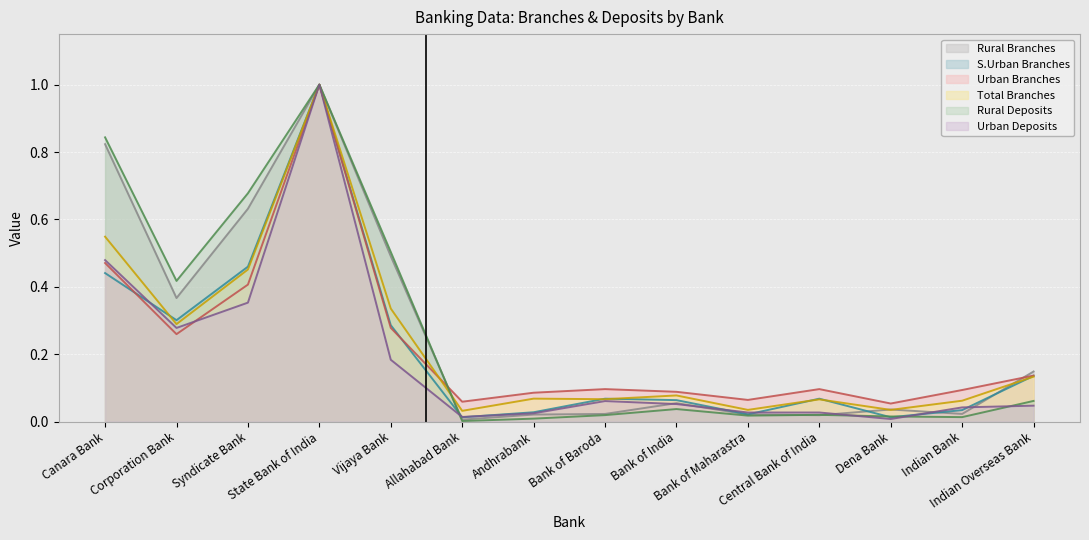

What value does the Rural Branches series have at Indian Overseas Bank?

0.1